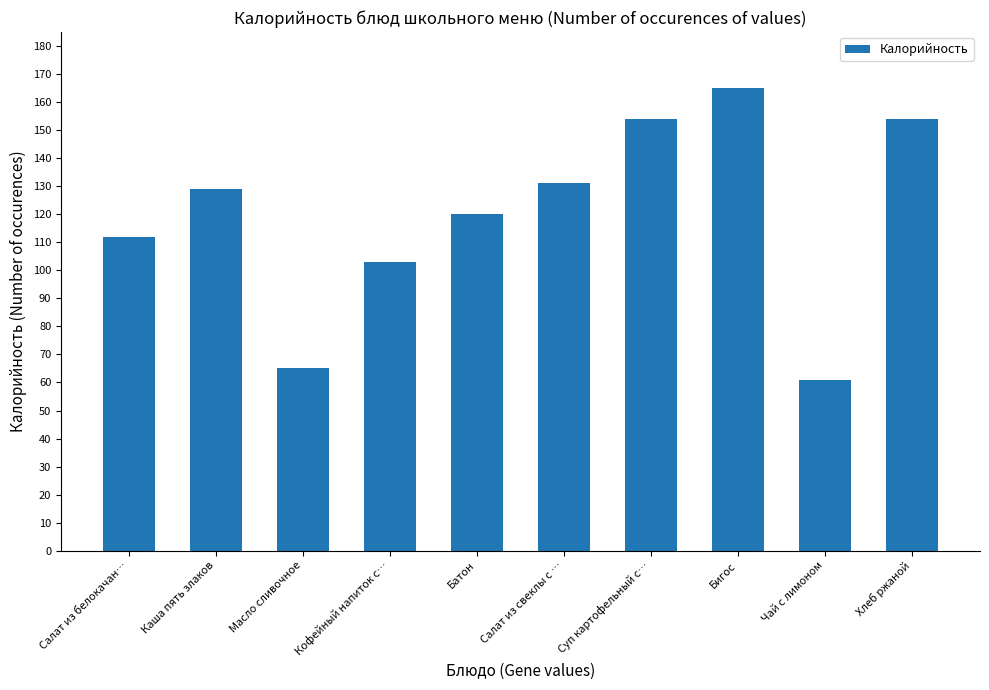

Are the bars horizontal?

No